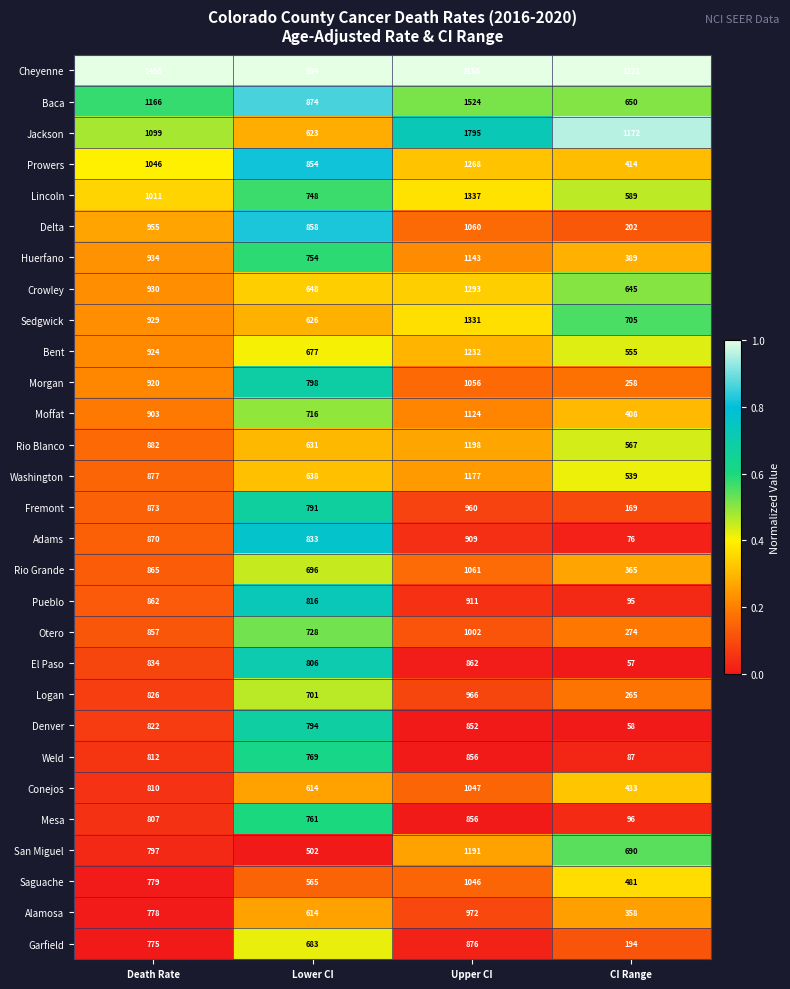

Rank the categories by Crowley value from lowest to highest.

CI Range, Lower CI, Death Rate, Upper CI